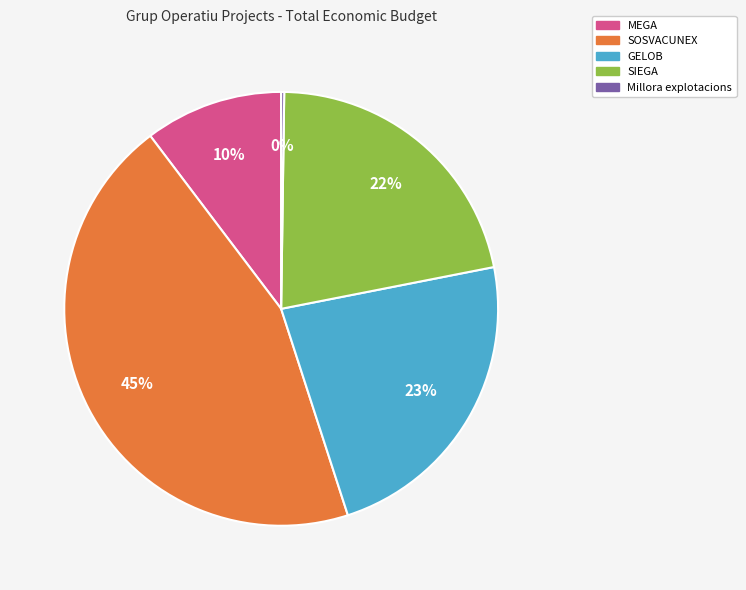

Is there any slice that represents more than half of the pie?

No